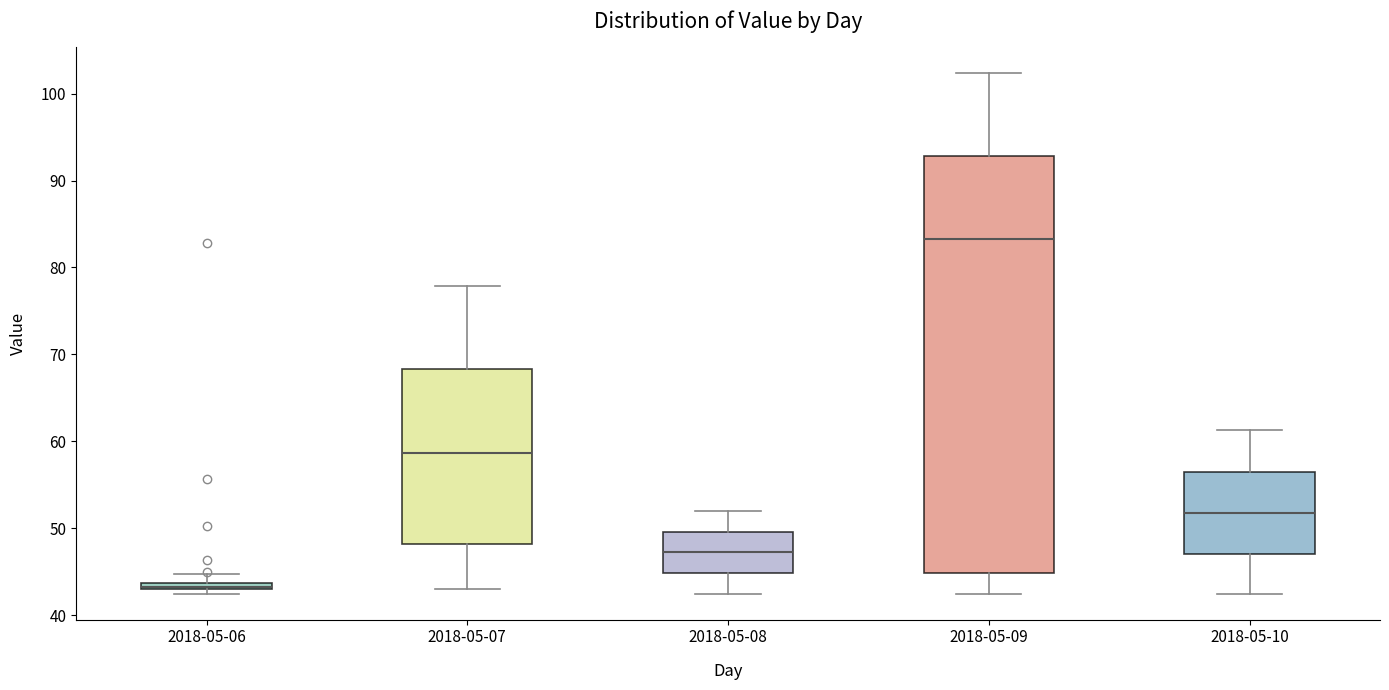

Where does the upper whisker of the box for 2018-05-07 end on the y-axis? The values are not printed on the chart, so give them approximately, as read against the axis.

78